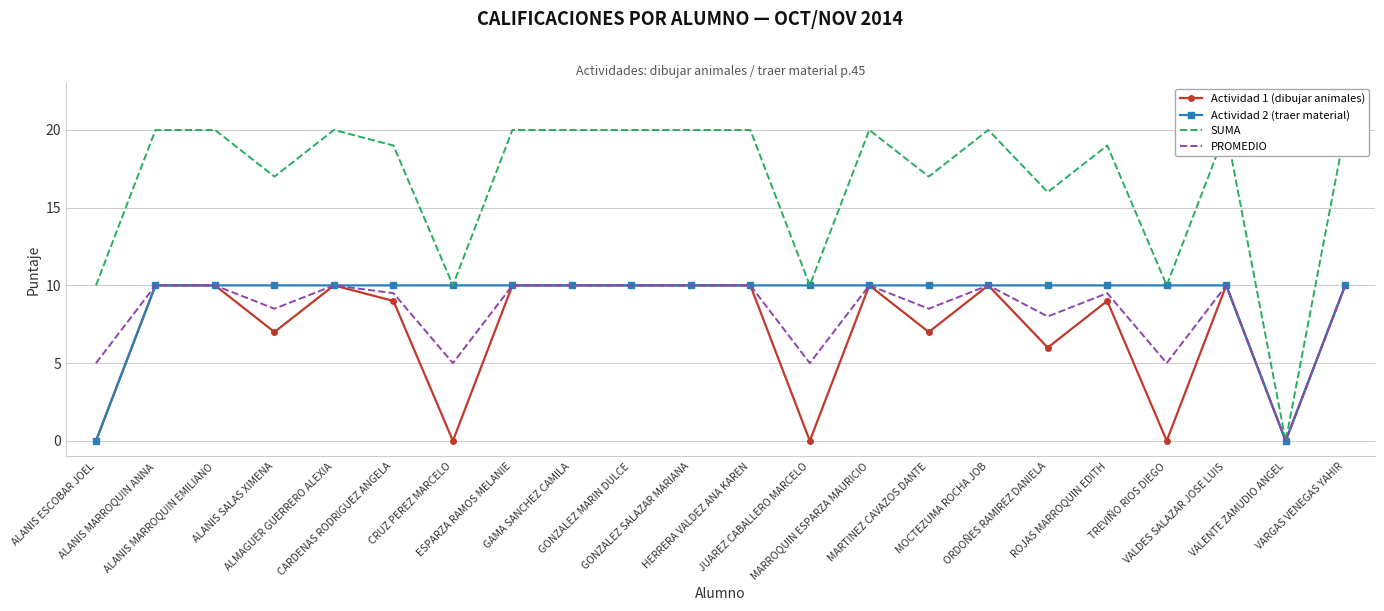

Which series has the largest total across all categories?

SUMA